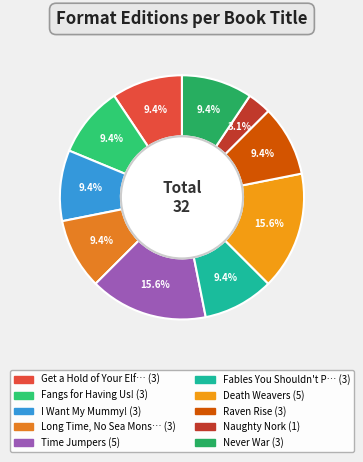

How many slices are in this pie chart?

10